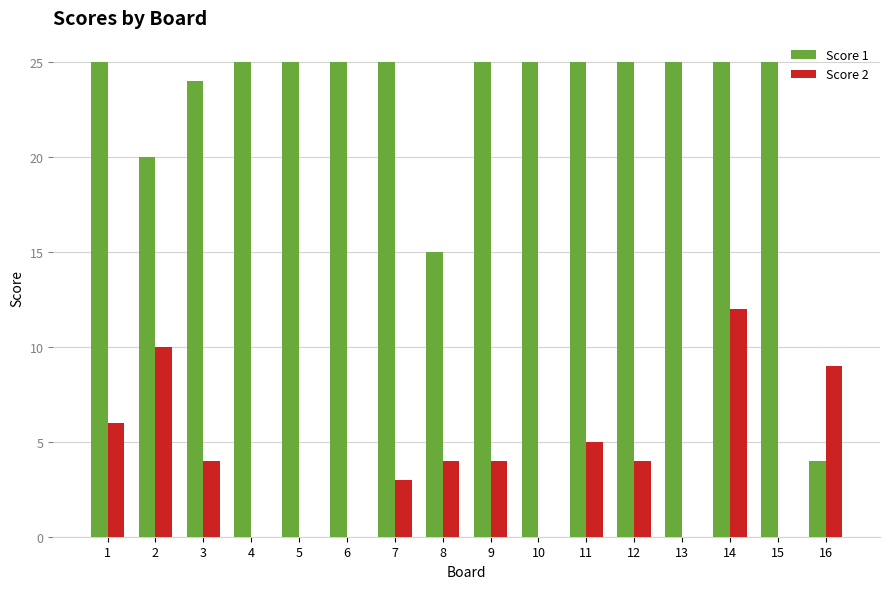

What is the average value of the Score 2 series?

4